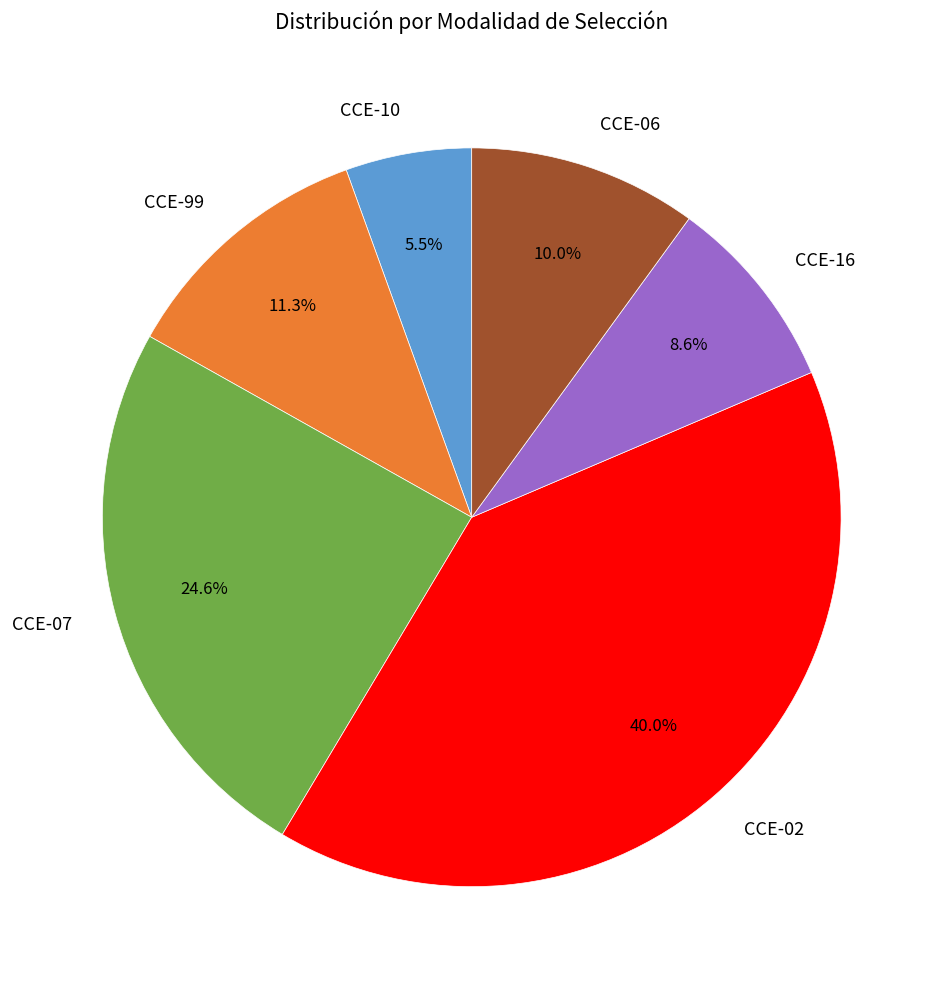

To the nearest percent, what percentage of the pie is CCE-02?

40%